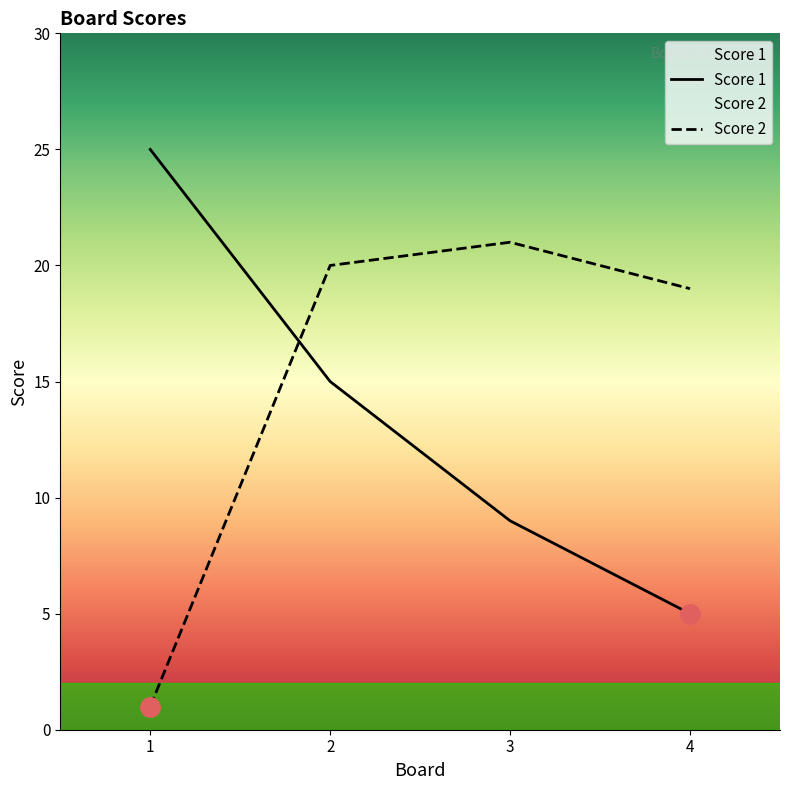

Which series has the largest range (max minus min)?

Score 1